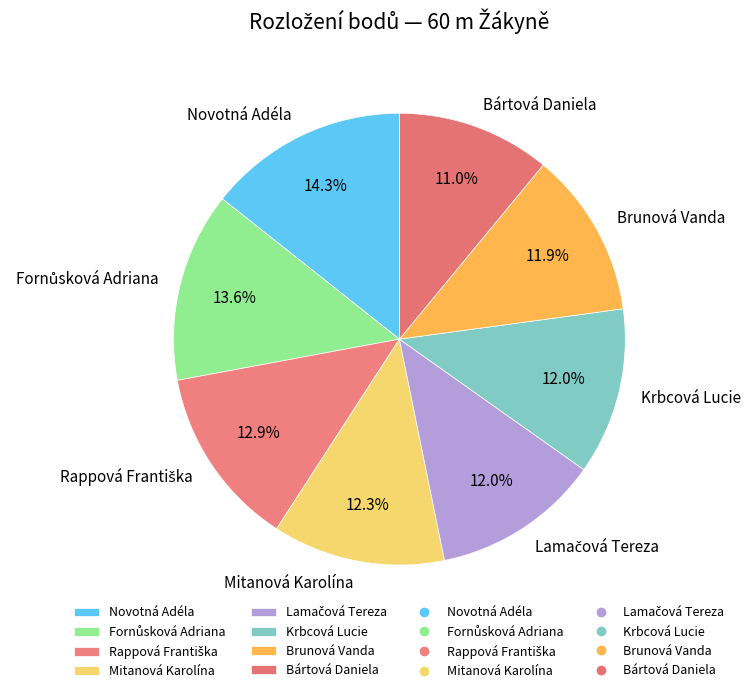

True or false: Novotná Adéla accounts for 14% of the total.

True